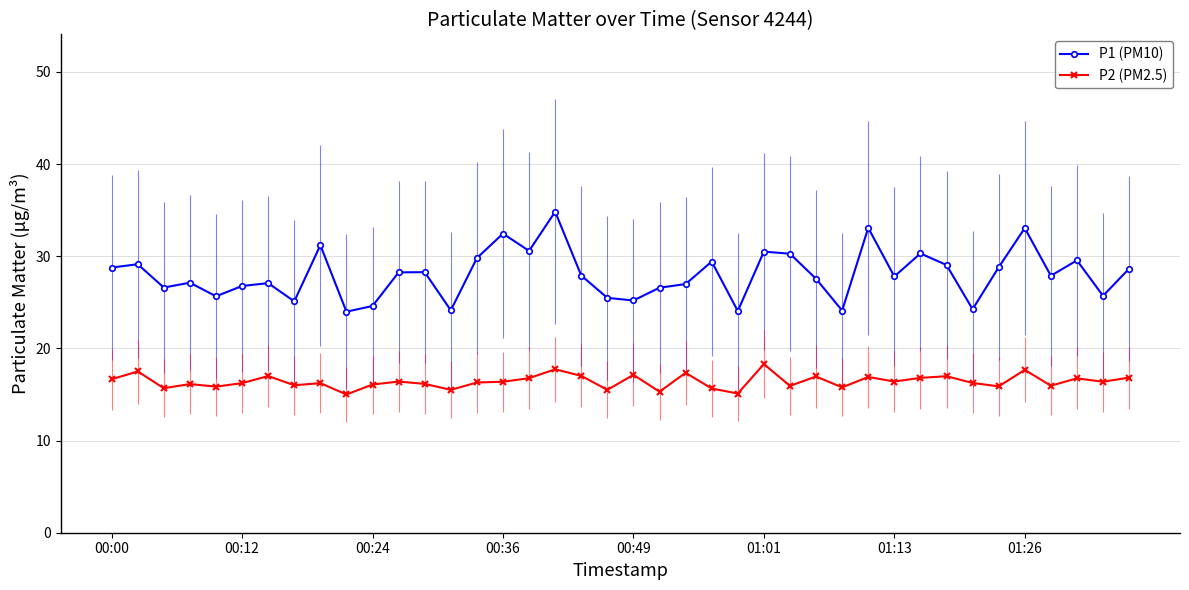

What is the average value of the P1 (PM10) series?

28.0